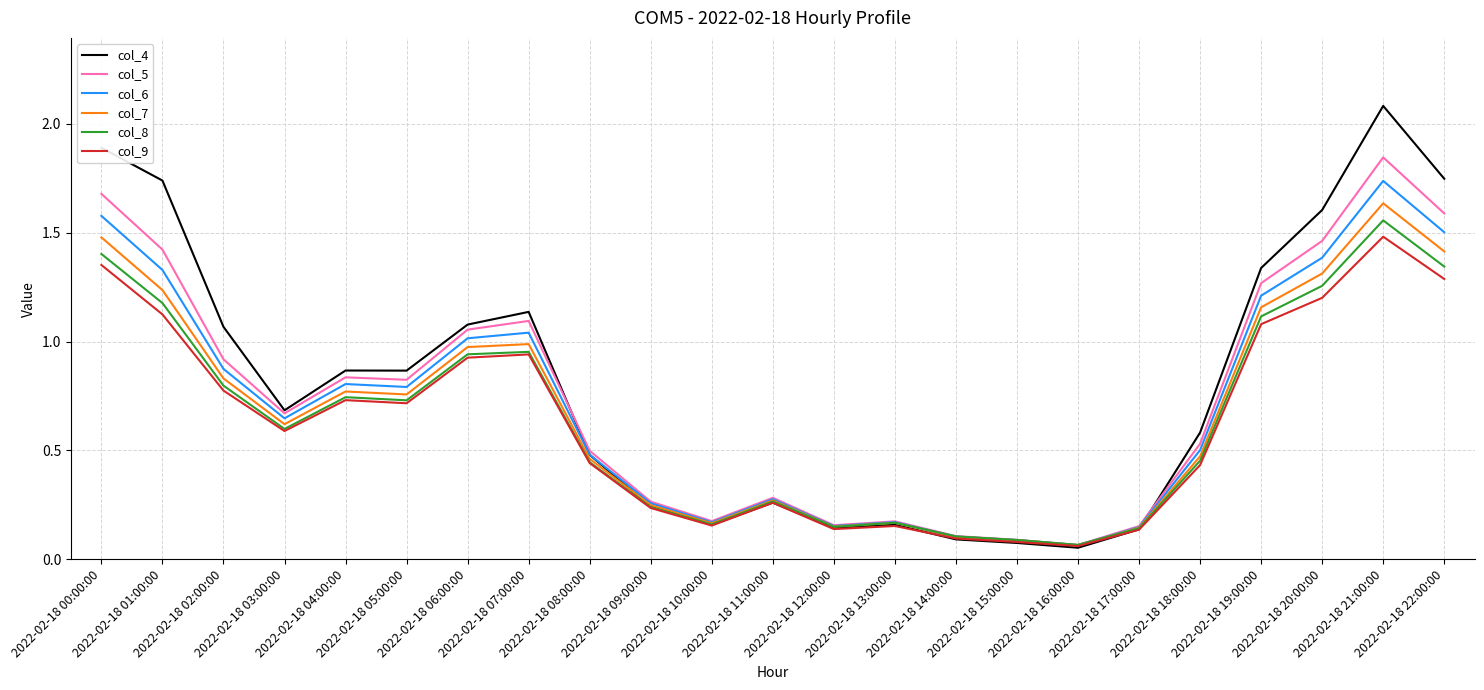

What is the maximum value for col_4?

2.1